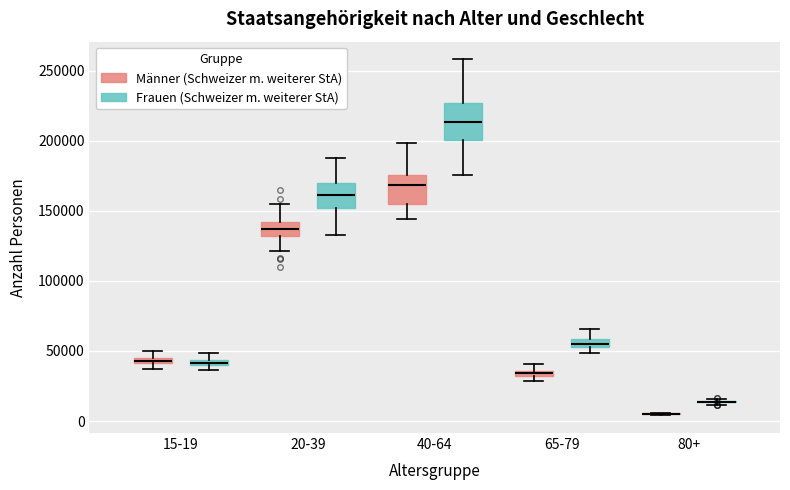

Which box is the tallest, from its lower edge to its upper edge?

40-64 (Frauen (Schweizer m. weiterer StA))